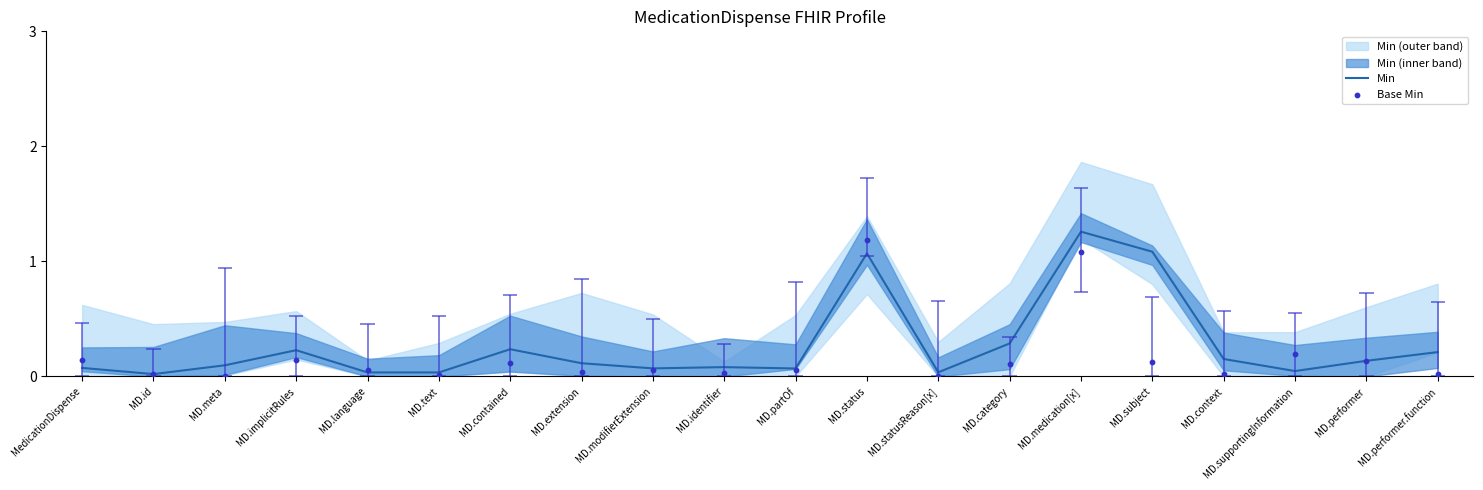

The value of Min at MD.implicitRules is 0.2. True or false?

True